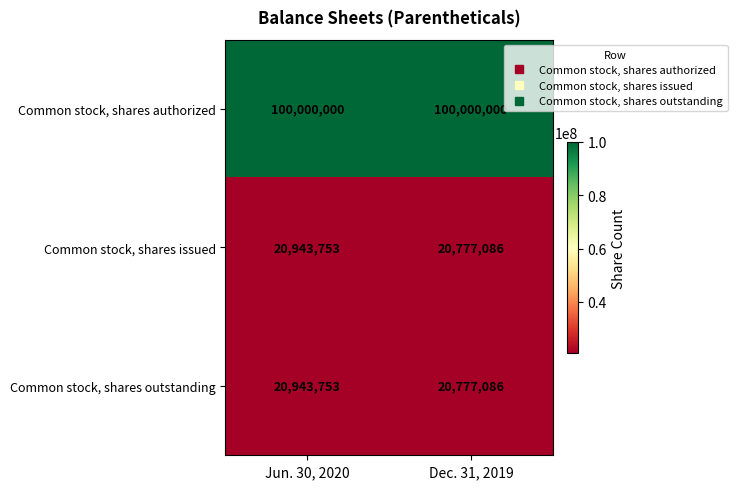

Reading right to left, what are all the values shown in this chart?

Common stock, shares authorized: Dec. 31, 2019=100000000	Jun. 30, 2020=100000000
Common stock, shares issued: Dec. 31, 2019=20777086	Jun. 30, 2020=20943753
Common stock, shares outstanding: Dec. 31, 2019=20777086	Jun. 30, 2020=20943753